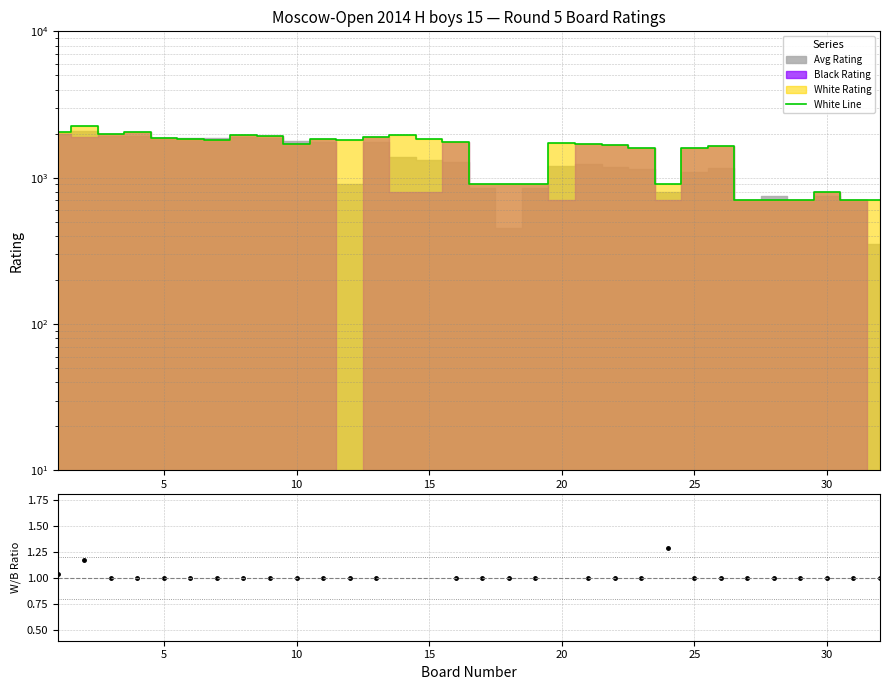

True or false: White Line has a value of 1137.9 at 12.

False